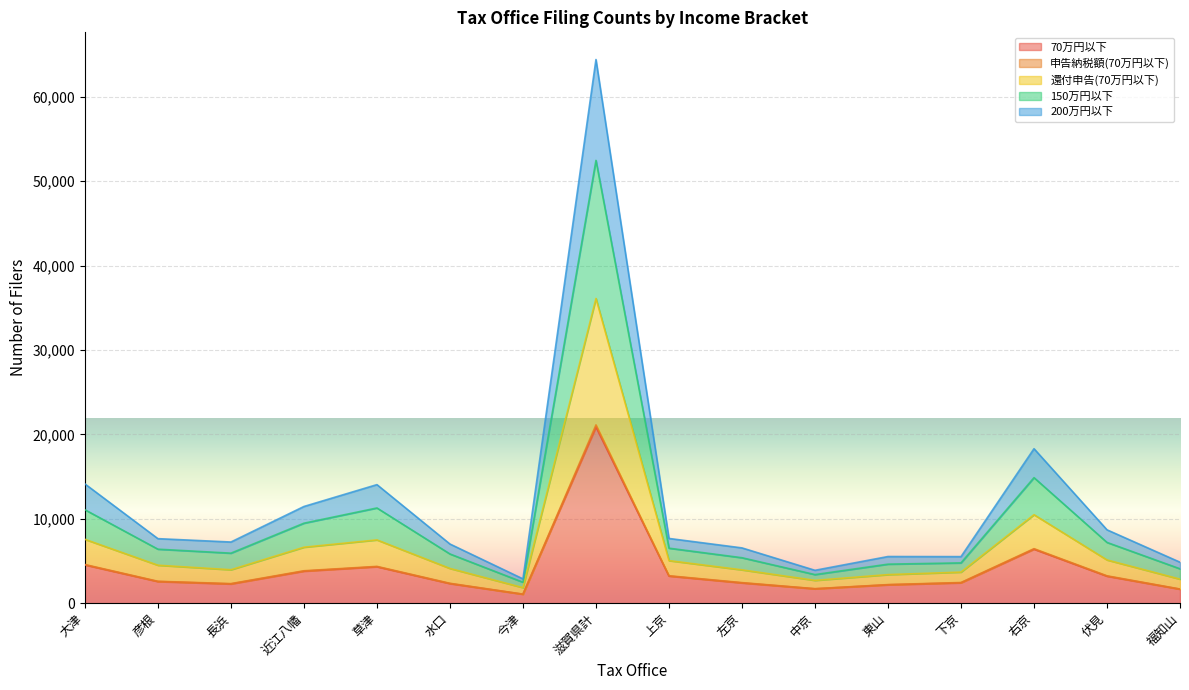

At which category is the sum across all series the highest?

滋賀県計